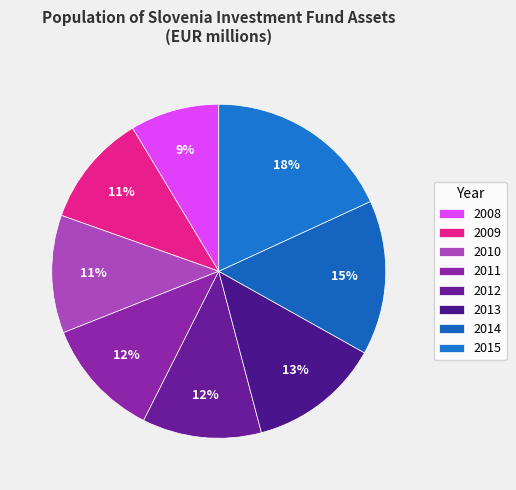

True or false: 2015 accounts for 18% of the total.

True